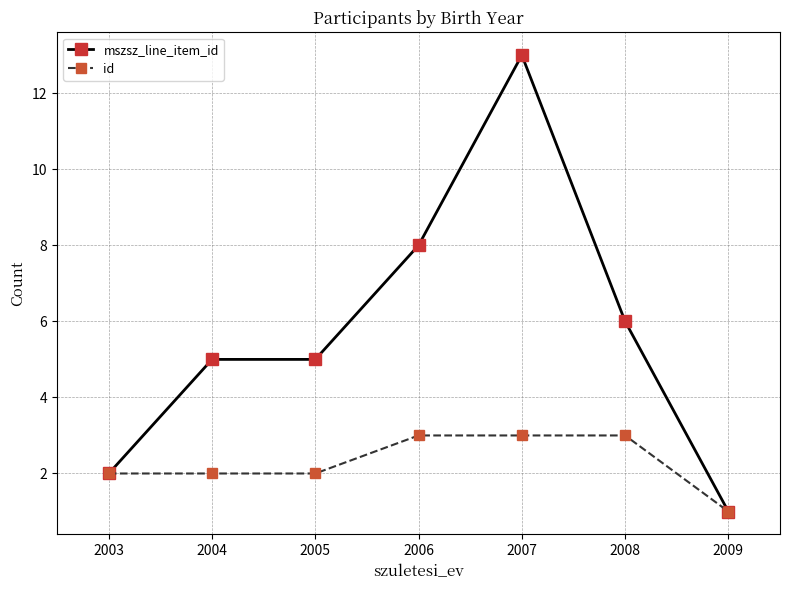

Which series has the largest range (max minus min)?

mszsz_line_item_id